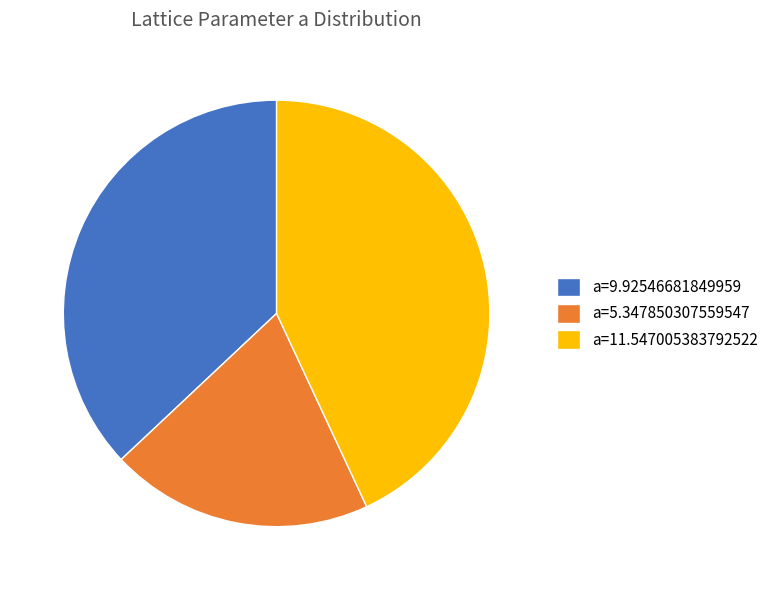

Combined, do a=5.347850307559547 and a=9.92546681849959 account for over 50%?

Yes